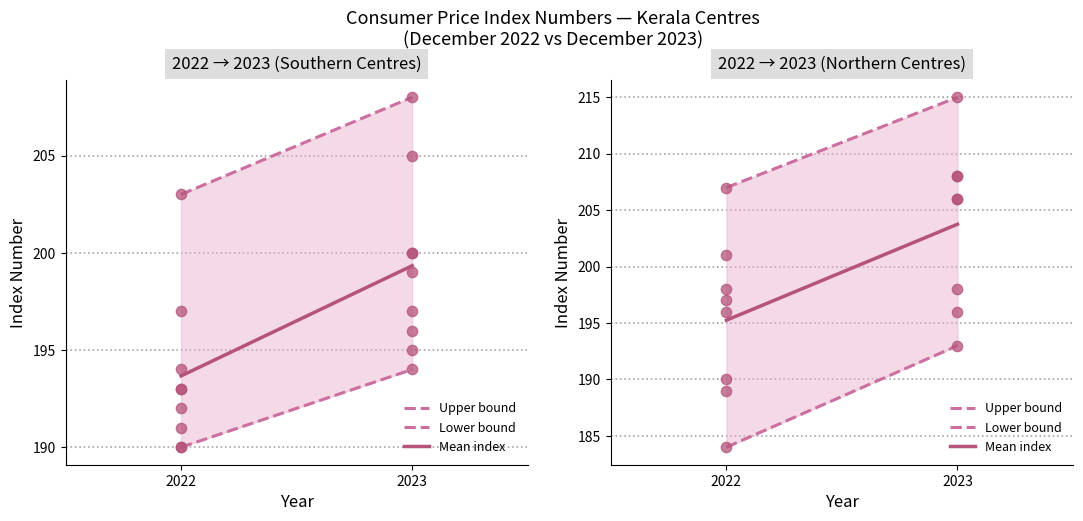

What is the total value across all series at 2023?

611.8